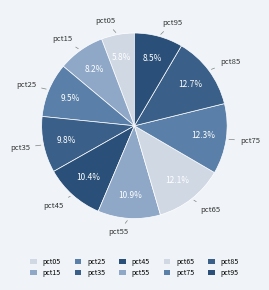

Count the number of slices in the pie.

10